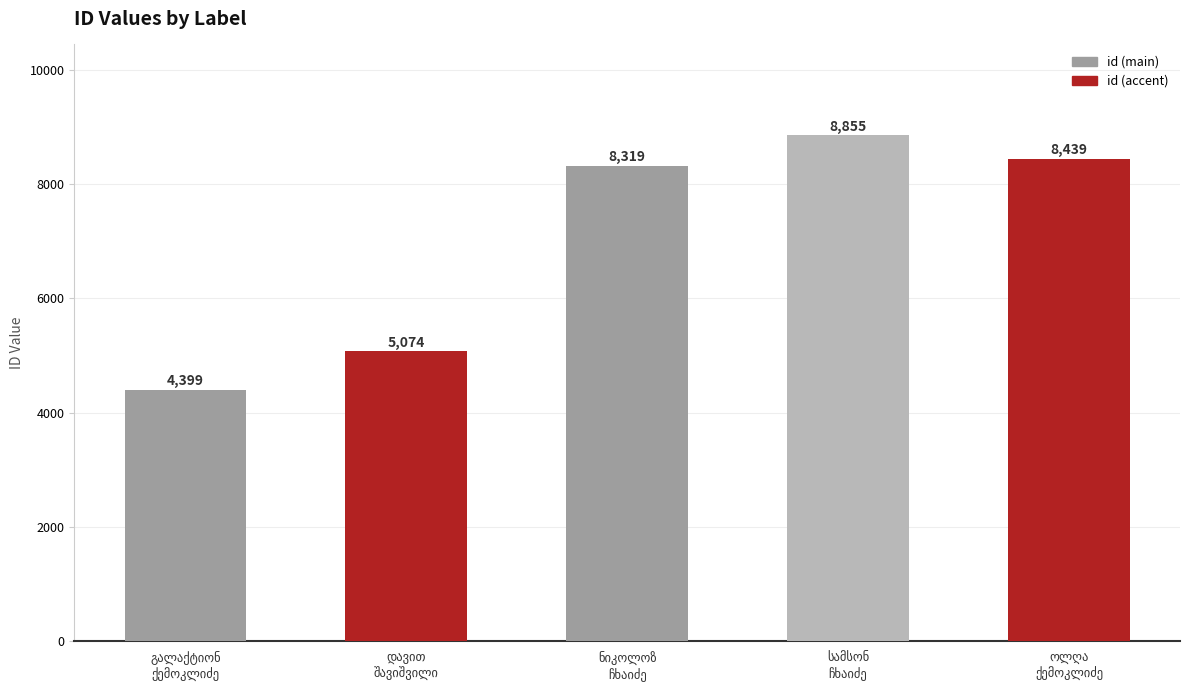

How many data points are less than 8319?

2